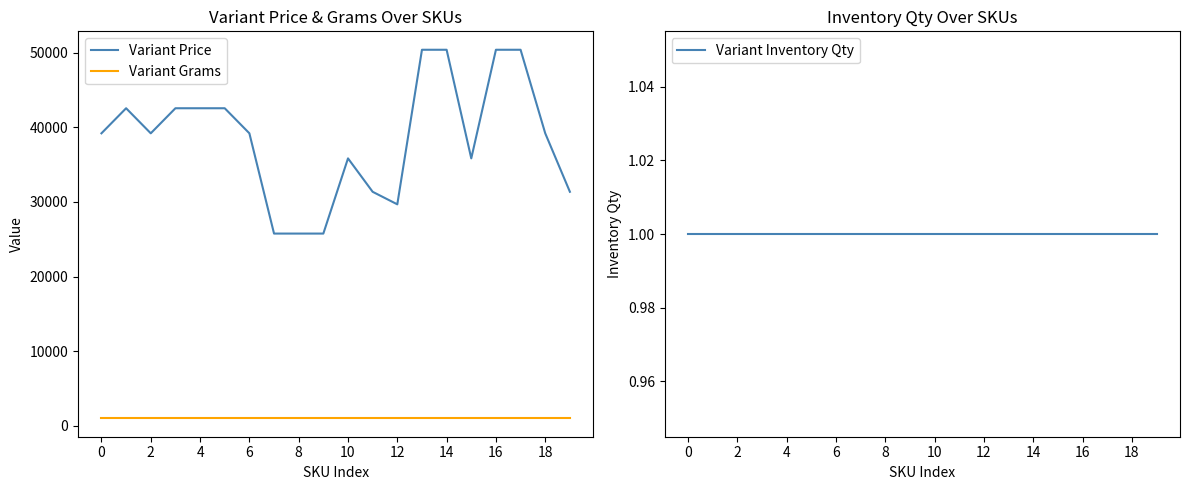

Which series has the largest total across all categories?

Variant Price